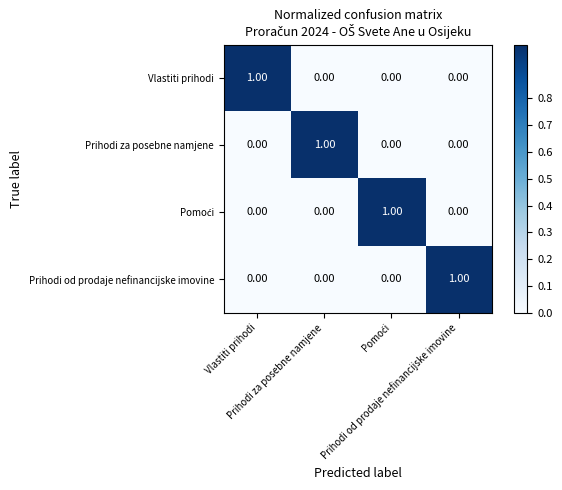

At how many categories does at least one series exceed 0?

4